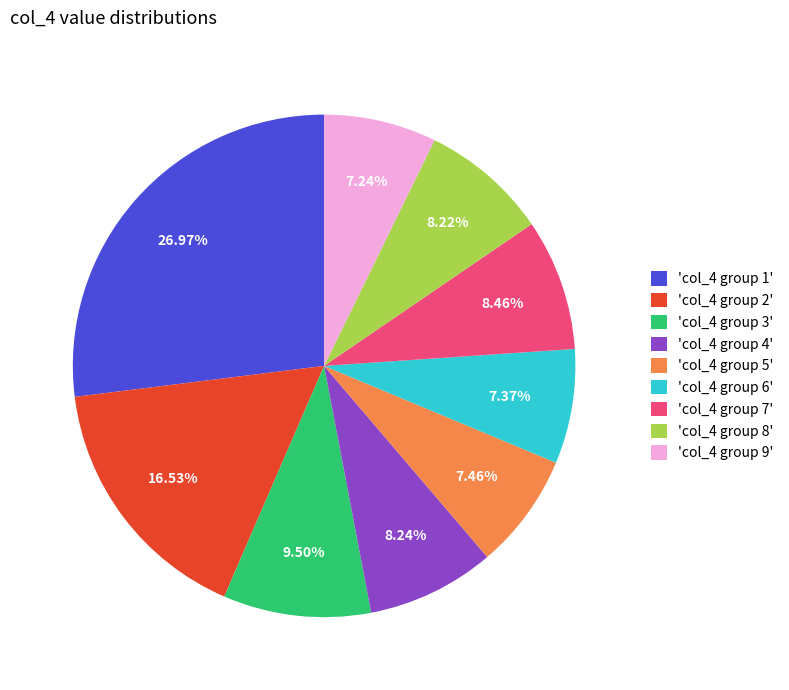

Is the sum of 'col_4 group 4' and 'col_4 group 1' greater than half?

No